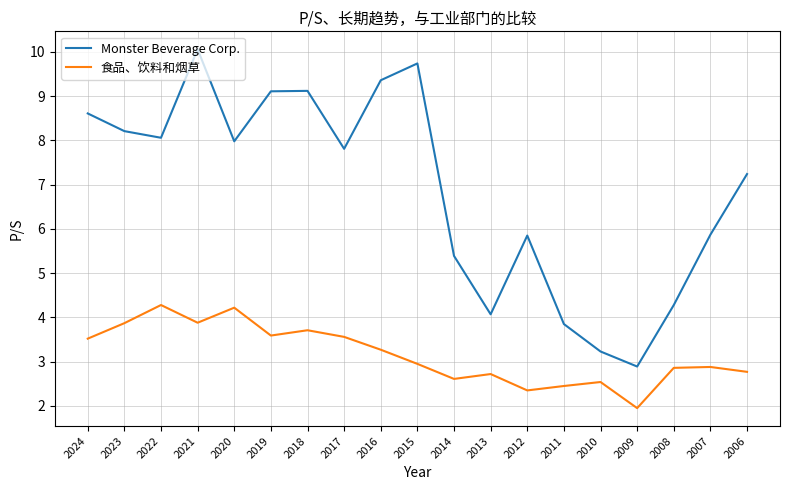

True or false: Monster Beverage Corp. and 食品、饮料和烟草 intersect in this chart.

False